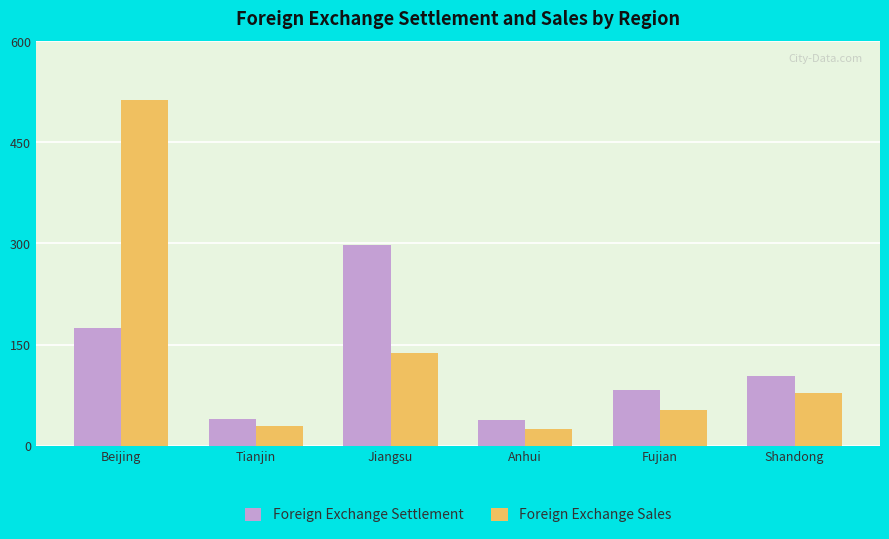

What is the lowest value of the Foreign Exchange Settlement series?

38.2